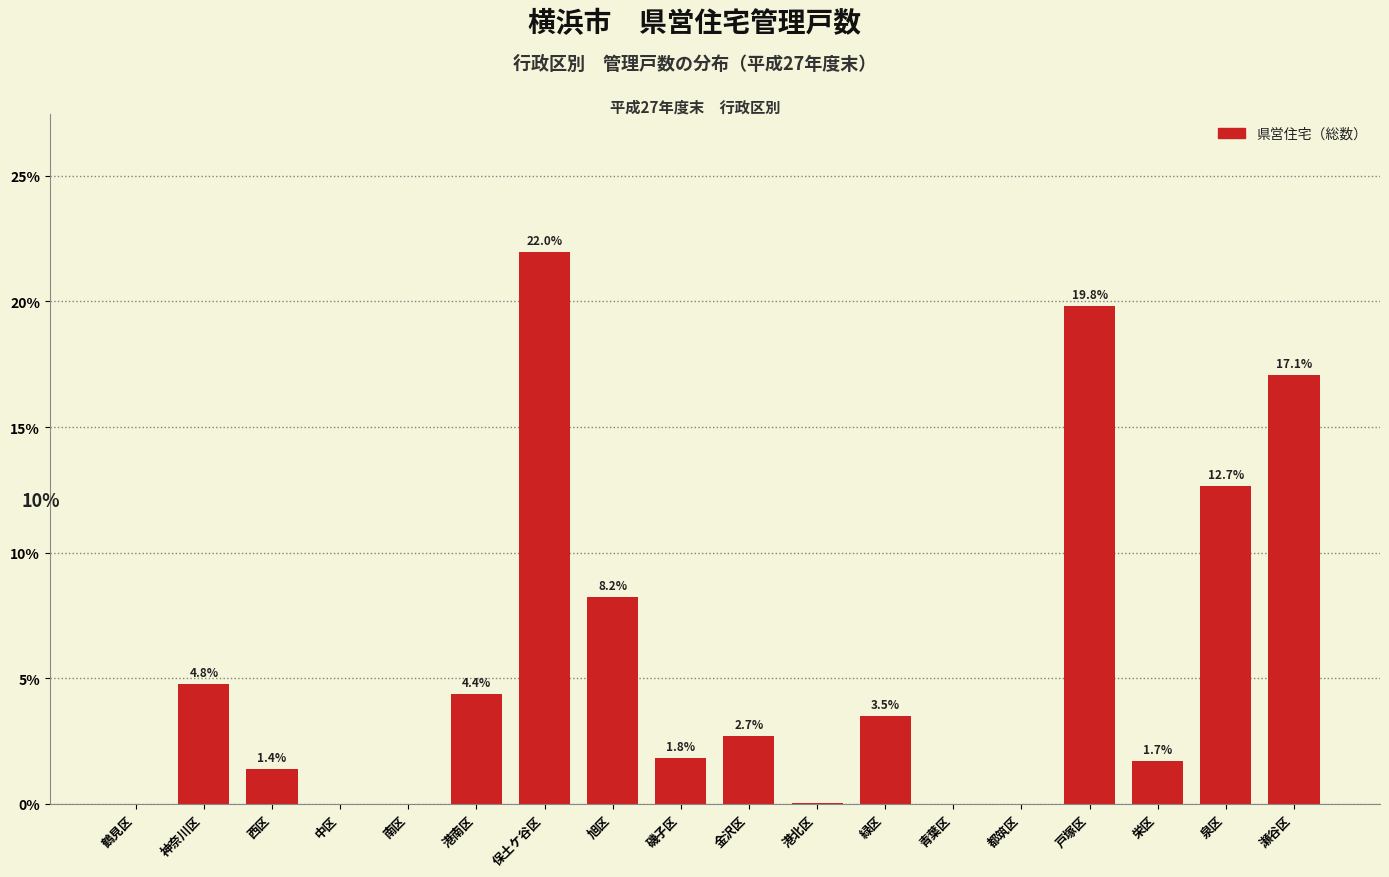

True or false: the data shows 1.7 at 栄区.

True